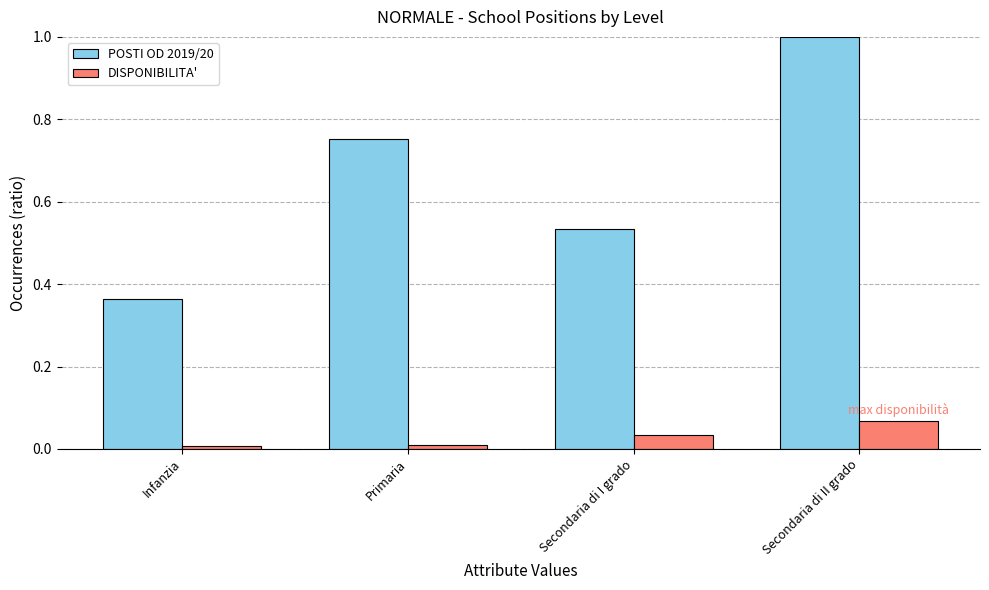

Is it true that POSTI OD 2019/20 equals 1.6 at Secondaria di II grado?

False